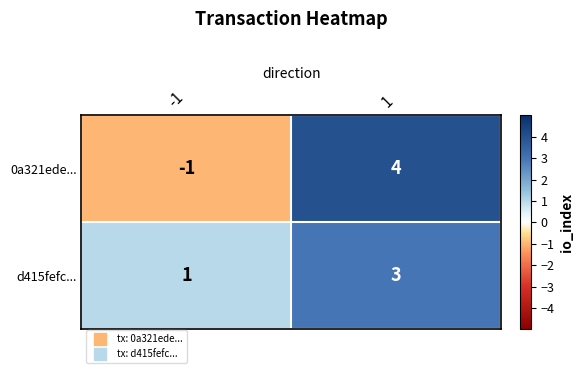

Count the number of data series in this chart.

2